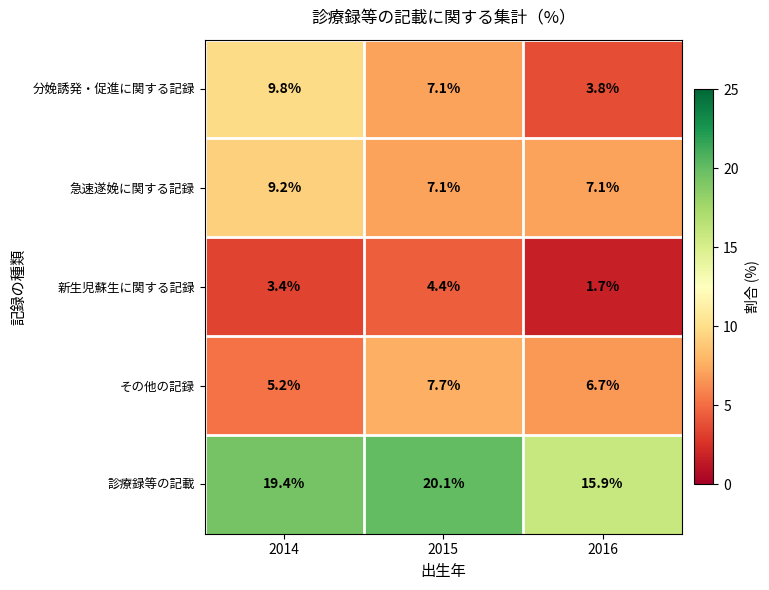

At 2016, list the series in order from largest to smallest.

診療録等の記載, 急速遂娩に関する記録, その他の記録, 分娩誘発・促進に関する記録, 新生児蘇生に関する記録